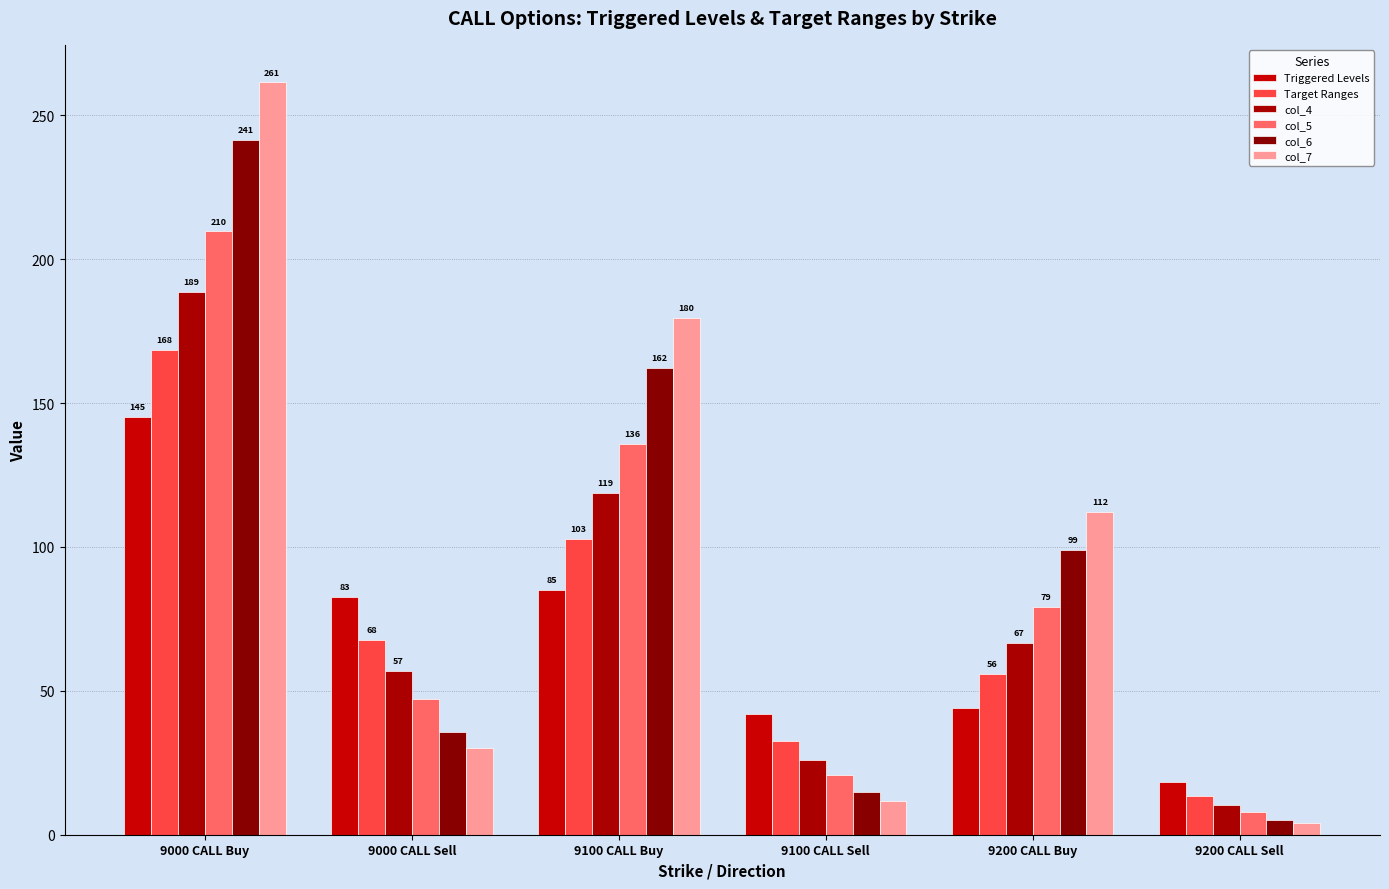

Which series has the largest total across all categories?

col_7